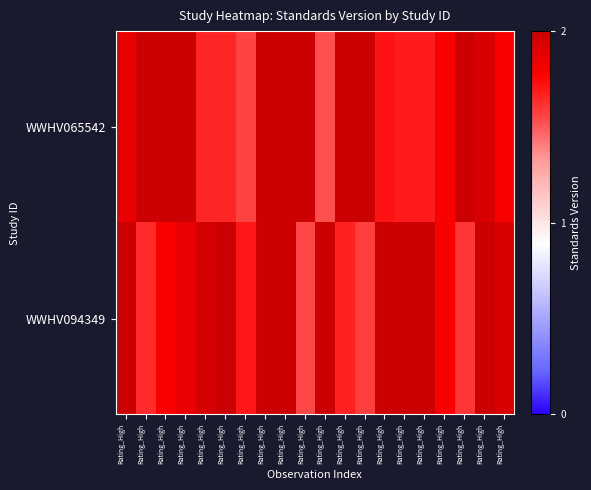

At how many categories does at least one series exceed 1?

20